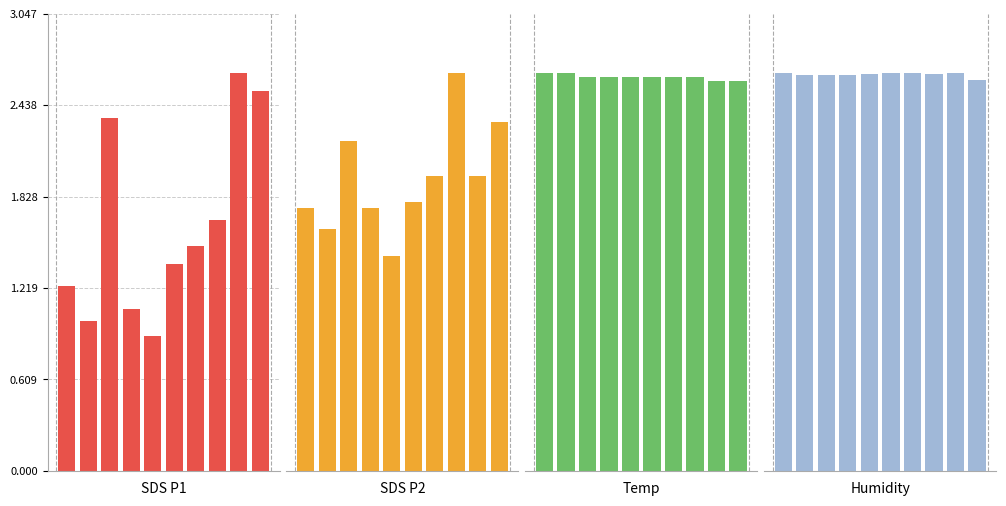

Reading left to right, what are all the values shown in this chart?

SDS P1: 0=1.2	1=1.0	2=2.4	3=1.1	4=0.9	5=1.4	6=1.5	7=1.7	8=2.6	9=2.5
SDS P2: 0=1.0	1=0.9	2=1.2	3=1.0	4=0.8	5=1.0	6=1.1	7=1.5	8=1.1	9=1.3
Temp: 0=11.3	1=11.3	2=11.2	3=11.2	4=11.2	5=11.2	6=11.2	7=11.2	8=11.1	9=11.1
Humidity: 0=80.5	1=80.2	2=80.1	3=80.2	4=80.3	5=80.5	6=80.5	7=80.4	8=80.5	9=79.1